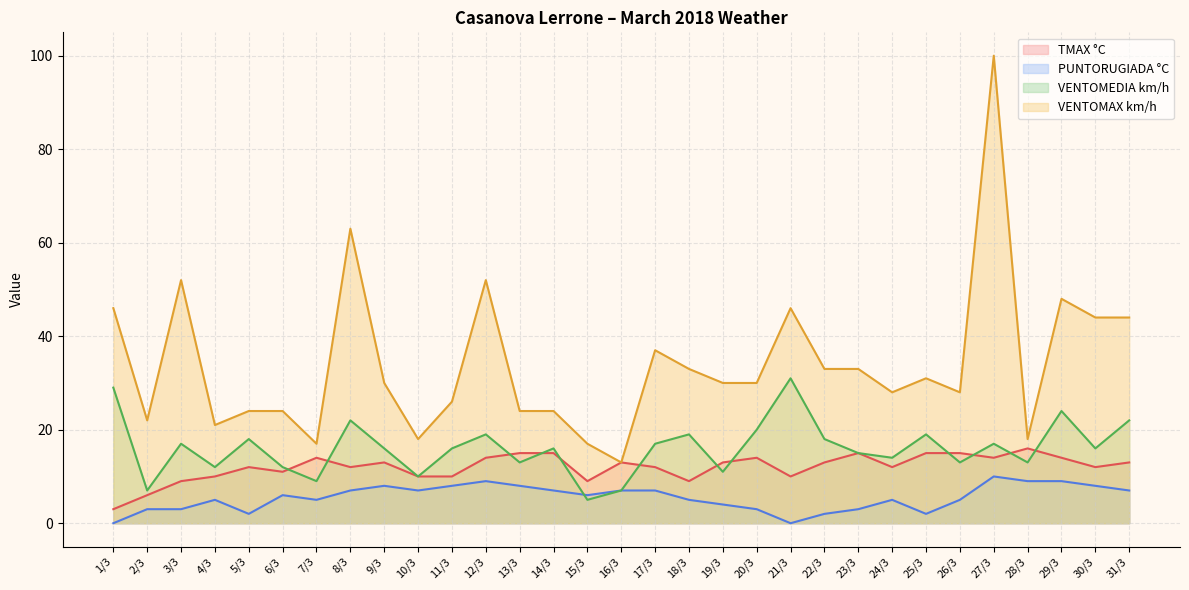

How many values in the VENTOMEDIA km/h series exceed 16?

14